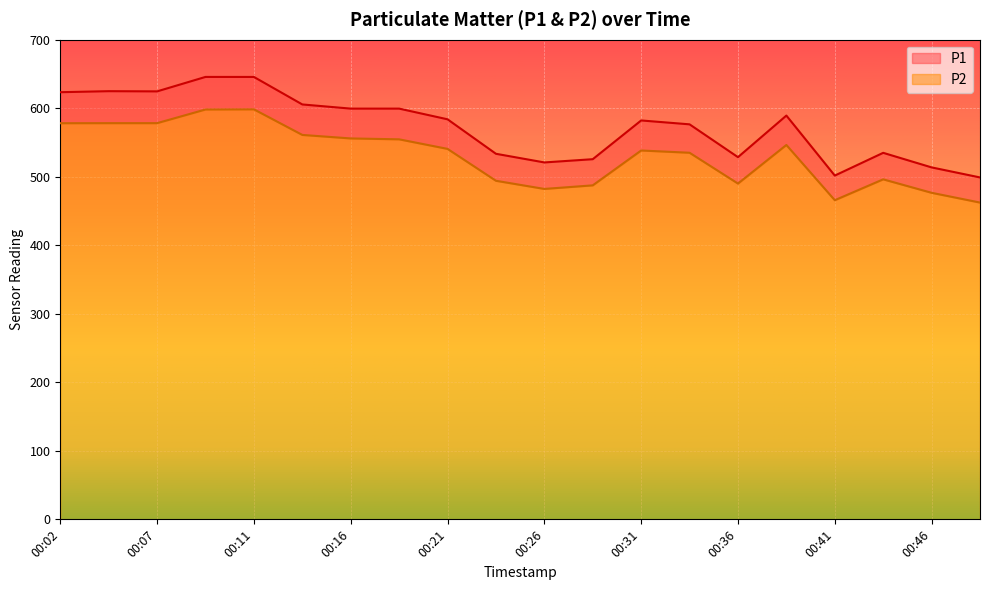

How many interior local peaks does the P2 series have?

4